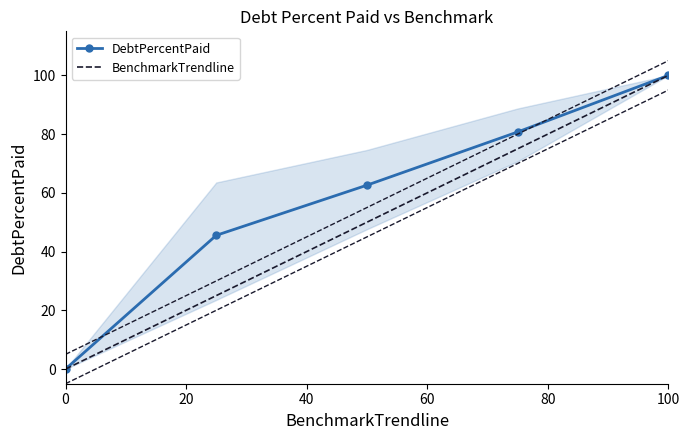

Reading right to left, transcribe all the data shown in this chart.

DebtPercentPaid: 100.0	80.7	62.6	45.5	0.0
BenchmarkTrendline: 100.0	75.0	50.0	25.0	0.0